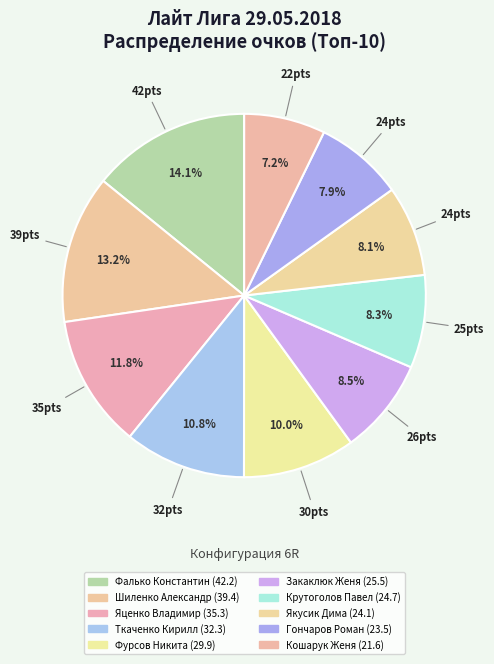

Is Фурсов Никита the majority of the pie?

No